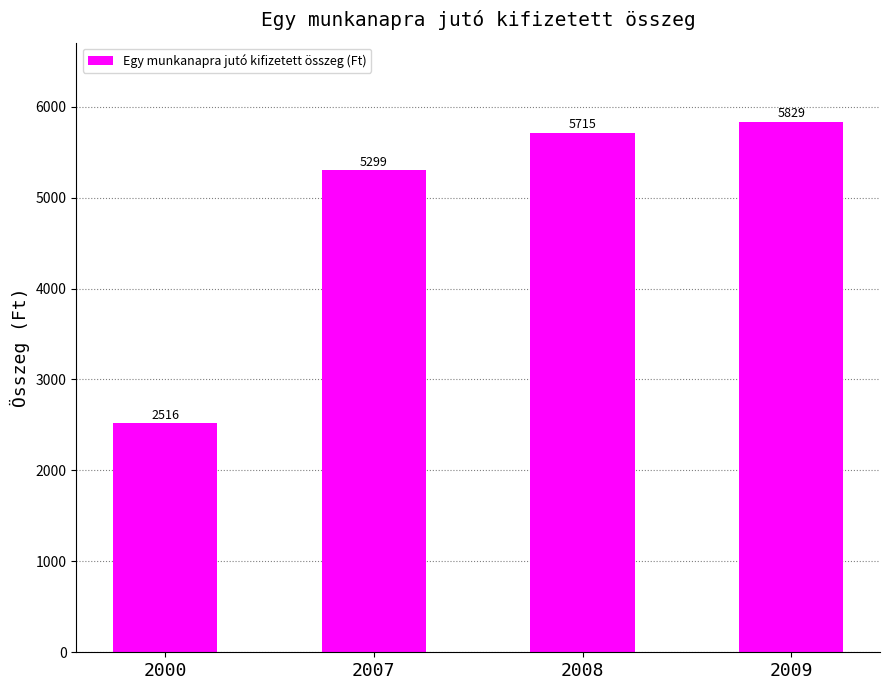

Which label corresponds to the smallest value in the chart?

2000